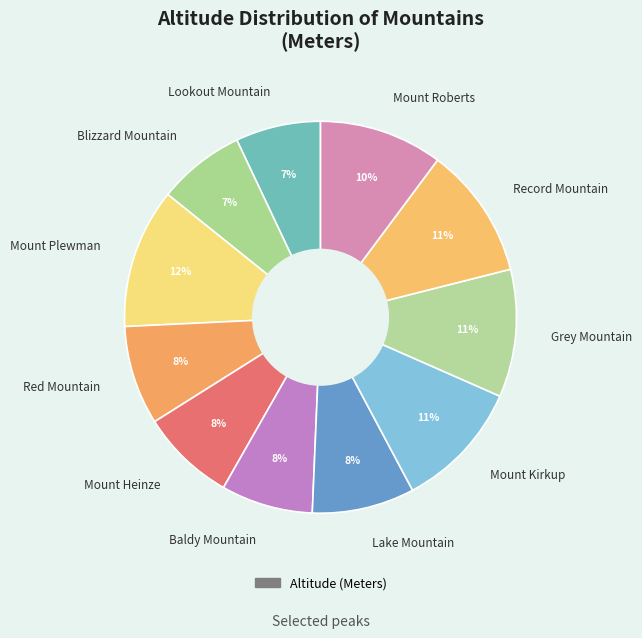

To the nearest percent, what portion does Mount Plewman represent?

12%